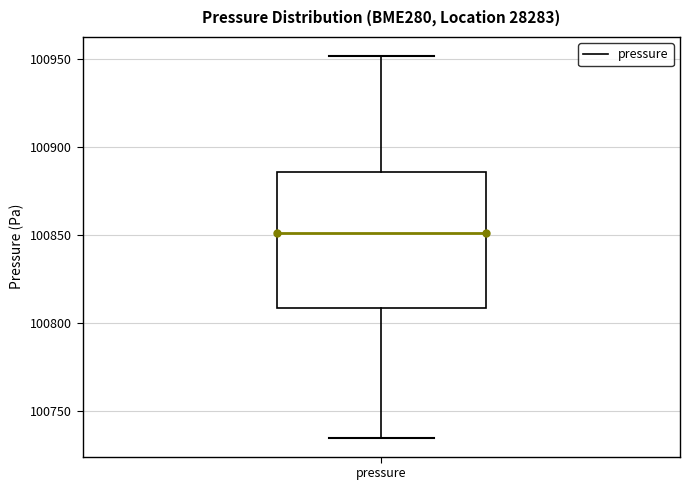

Read this box plot against the y-axis: the position of the median line, the range covered by the box, and the ends of both whiskers. The values are not printed on the chart, so give them approximately, as read against the axis.

median 100850, box 100810 to 100885, whiskers 100735 to 100950